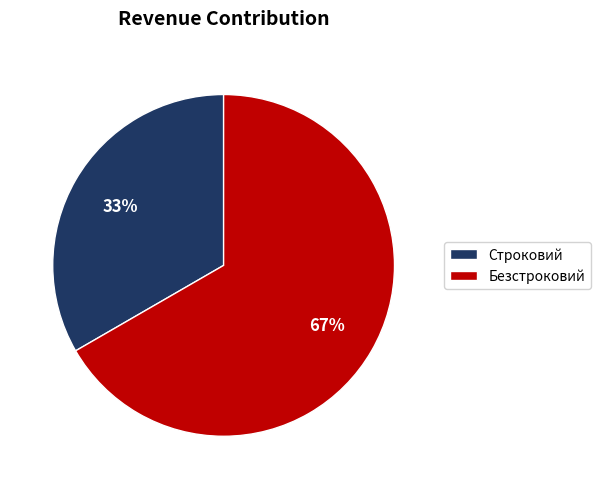

Rank the categories by value from highest to lowest.

Безстроковий, Строковий